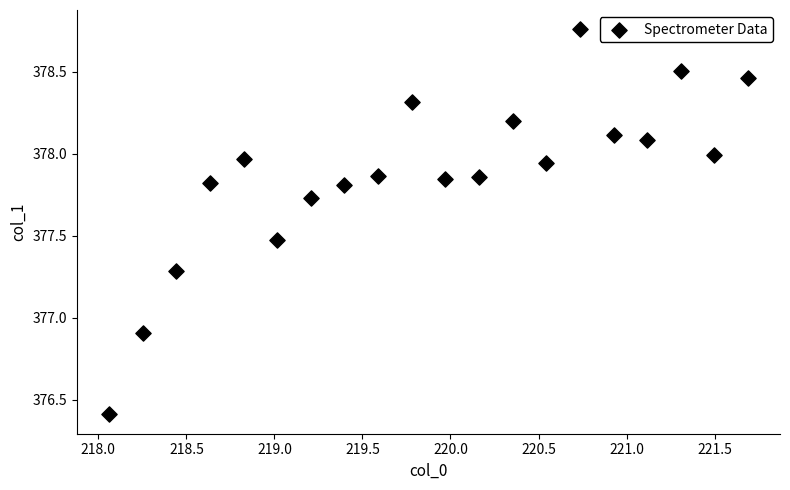

What is the range of X values (max minus min)?

3.6